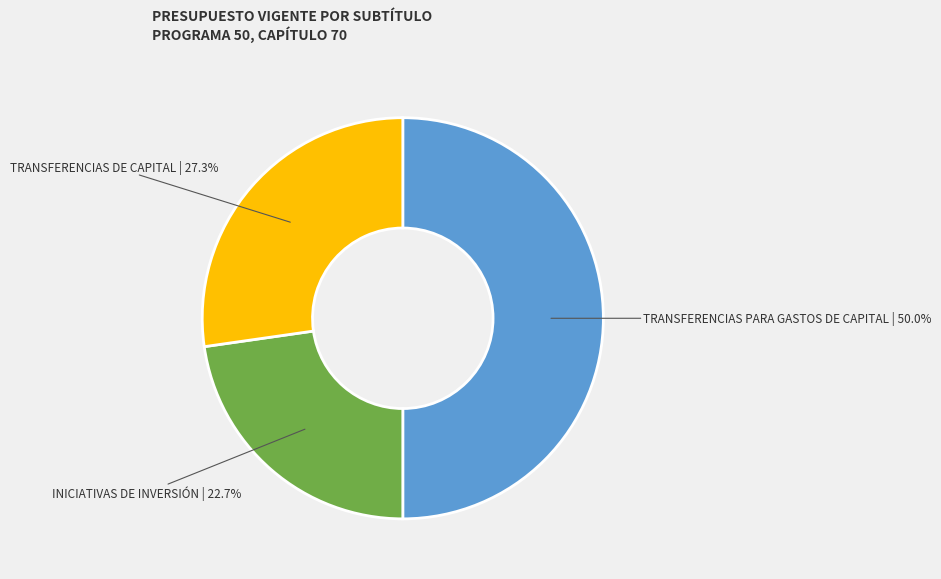

How many segments does this pie chart have?

3